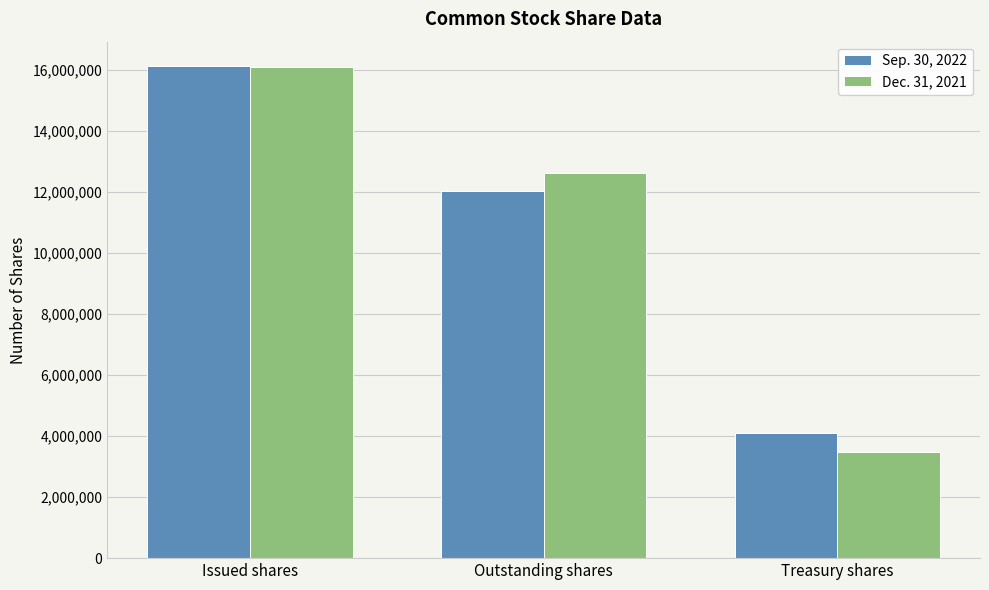

At how many categories does at least one series exceed 7984228?

2